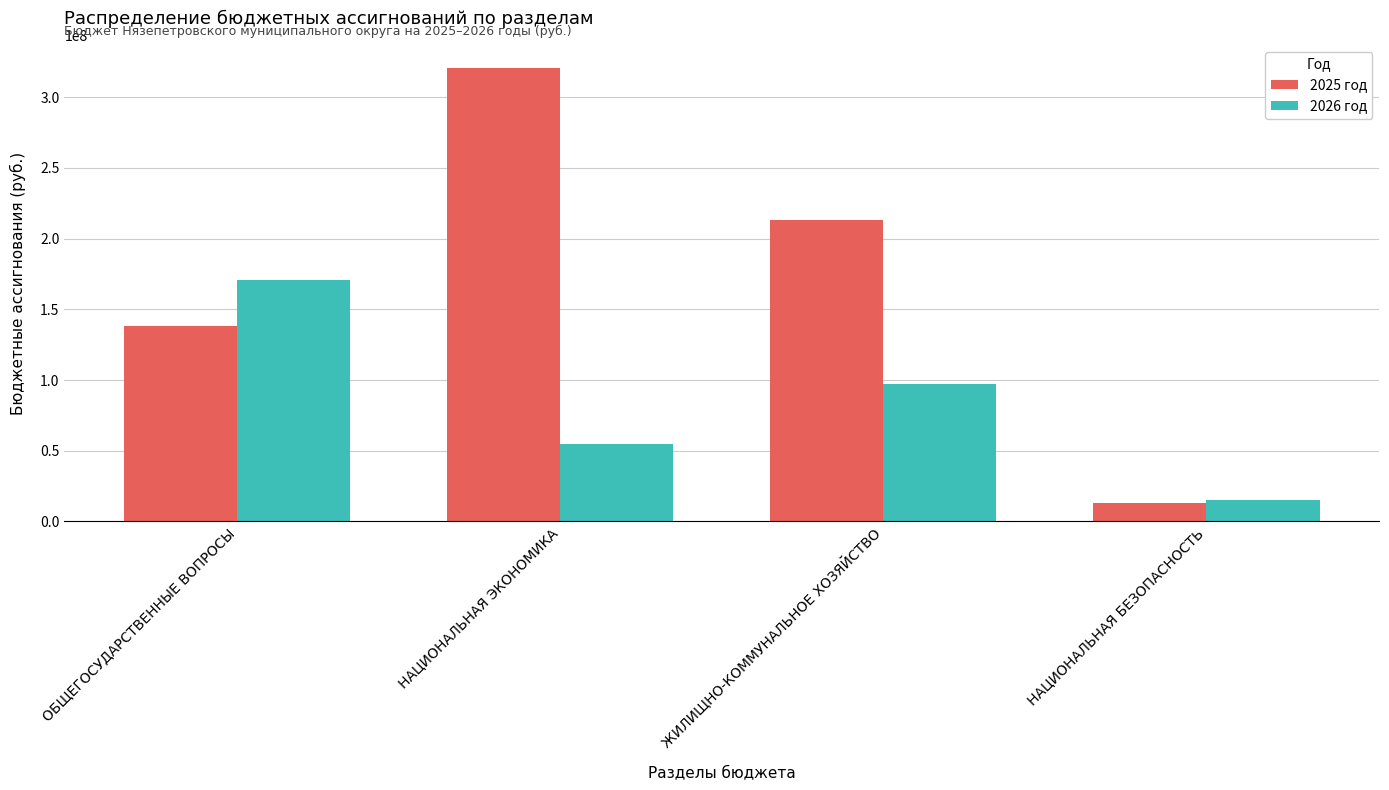

The value of 2025 год at ЖИЛИЩНО-КОММУНАЛЬНОЕ ХОЗЯЙСТВО is 212905533.2. True or false?

True